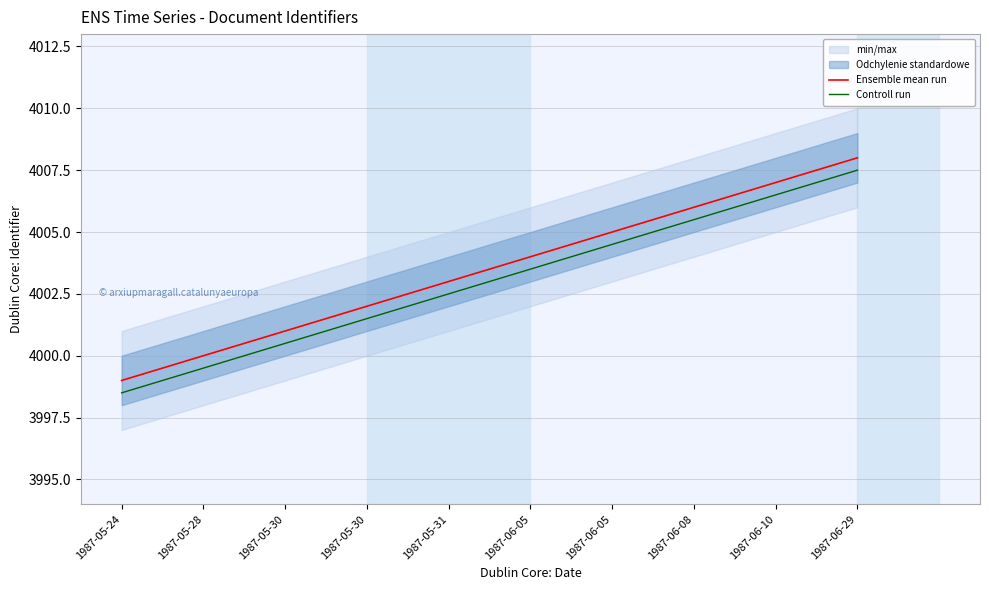

Rank the categories by Controll run value from lowest to highest.

1987-05-24, 1987-05-28, 1987-05-30, 1987-05-30, 1987-05-31, 1987-06-05, 1987-06-05, 1987-06-08, 1987-06-10, 1987-06-29